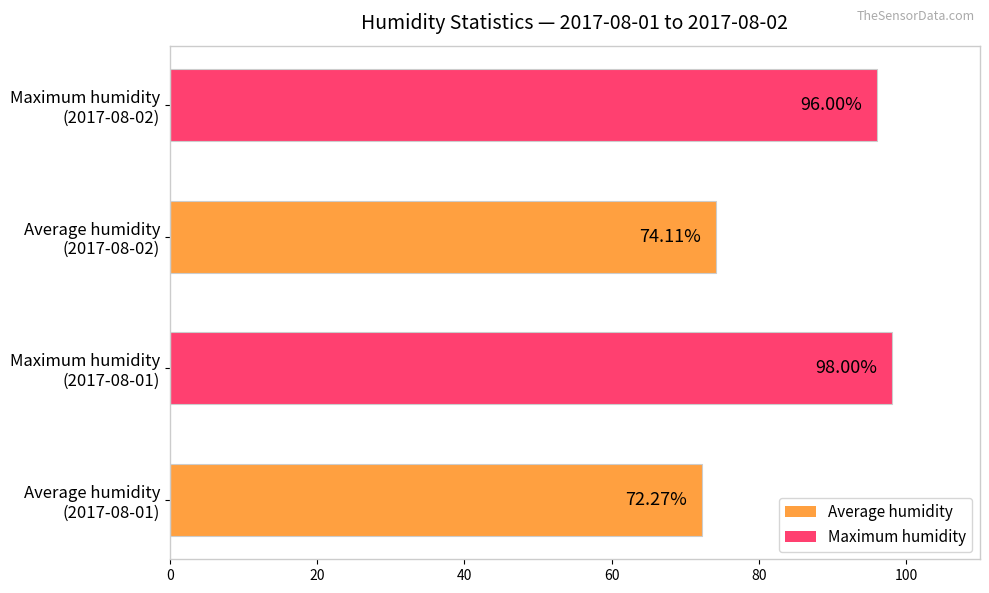

What is the difference between the maximum and minimum values?

25.7